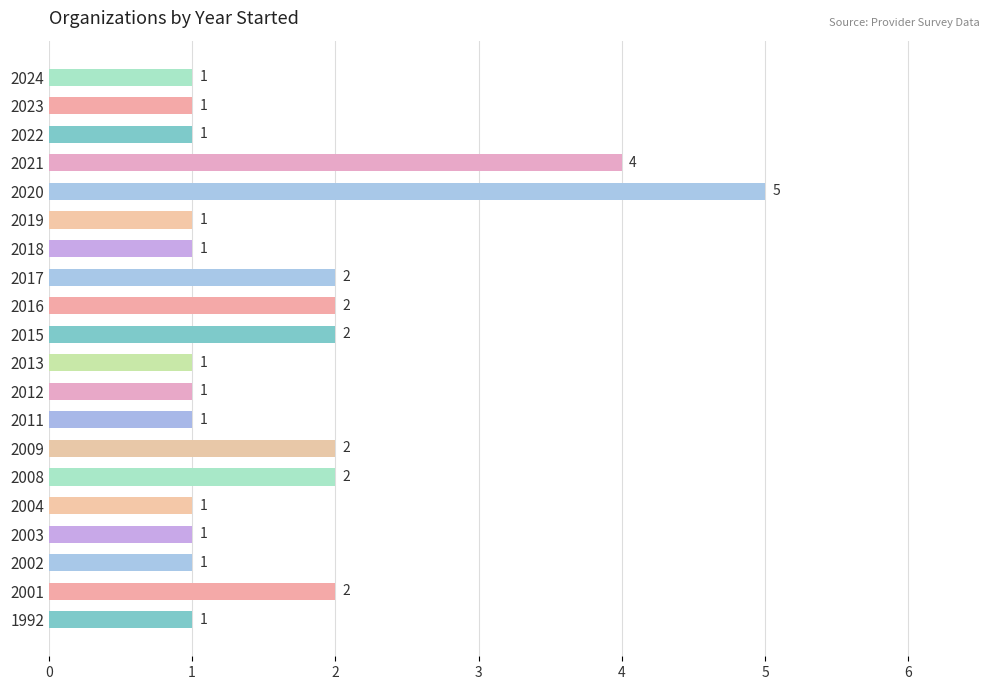

What is the ratio of the value at 1992 to the value at 2004?

1.0